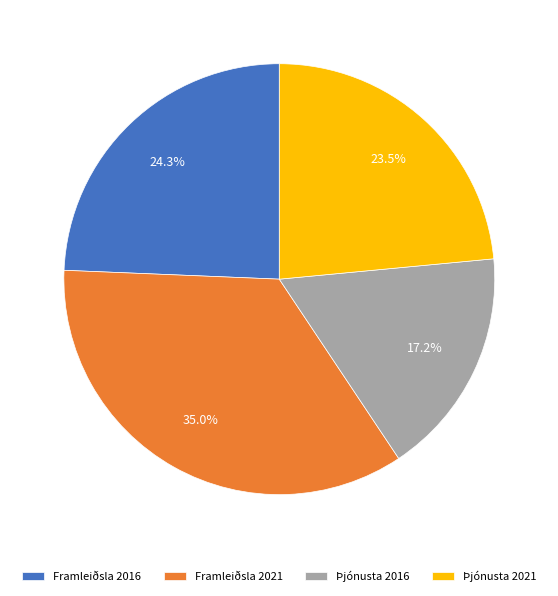

Which slice is the largest?

Framleiðsla 2021